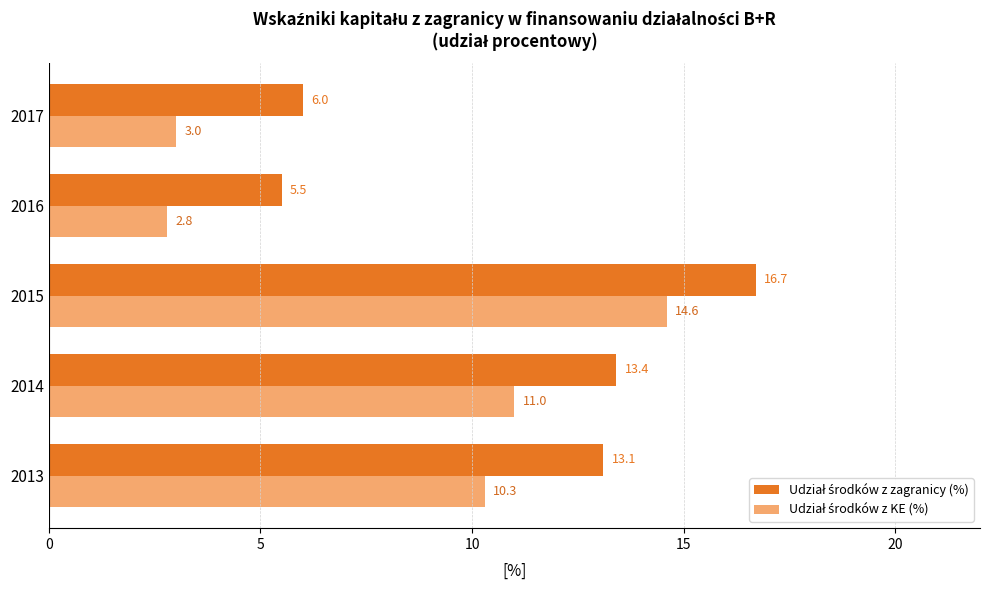

How many data points does each series have?

5